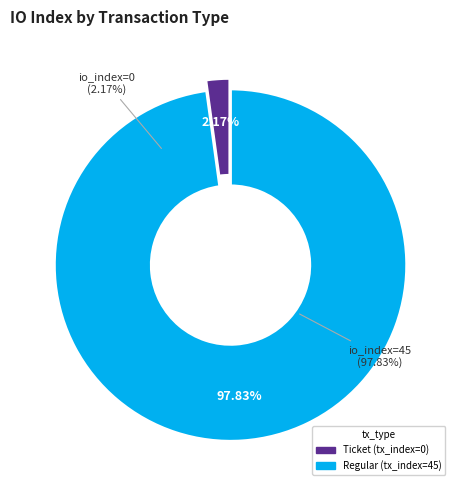

How many slices are in this pie chart?

2